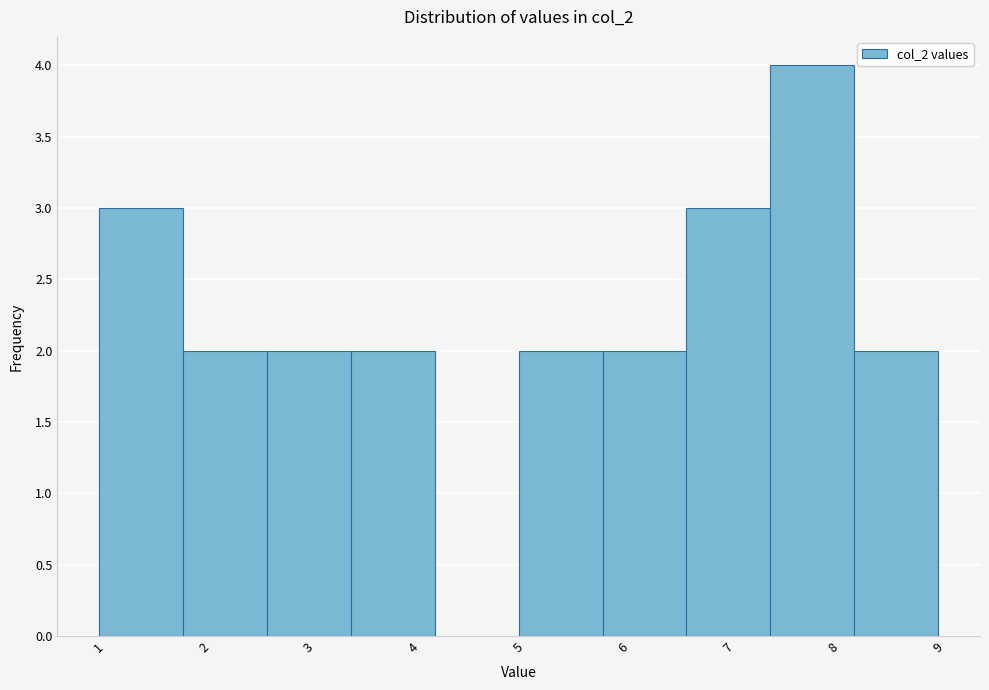

Reading left to right, transcribe this chart: for each bar, give the range it covers on the x-axis and its height. The values are not printed on the chart, so give them approximately, as read against the axis.

1.0 to 1.8: 3
1.8 to 2.6: 2
2.6 to 3.4: 2
3.4 to 4.2: 2
4.2 to 5.0: 0
5.0 to 5.8: 2
5.8 to 6.6: 2
6.6 to 7.4: 3
7.4 to 8.2: 4
8.2 to 9.0: 2